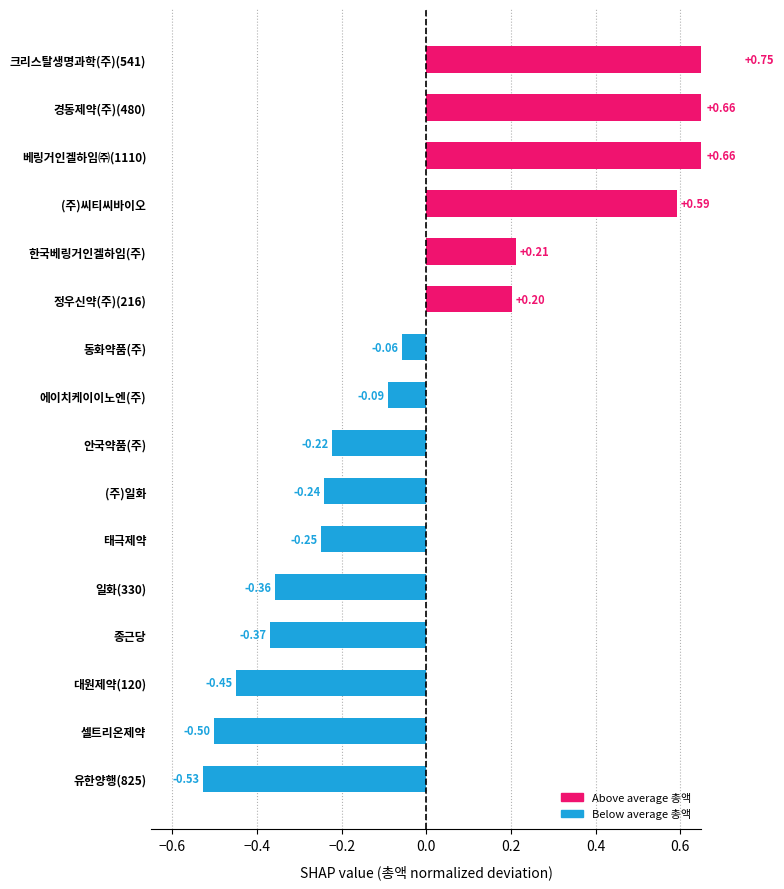

Count the number of data series in this chart.

1